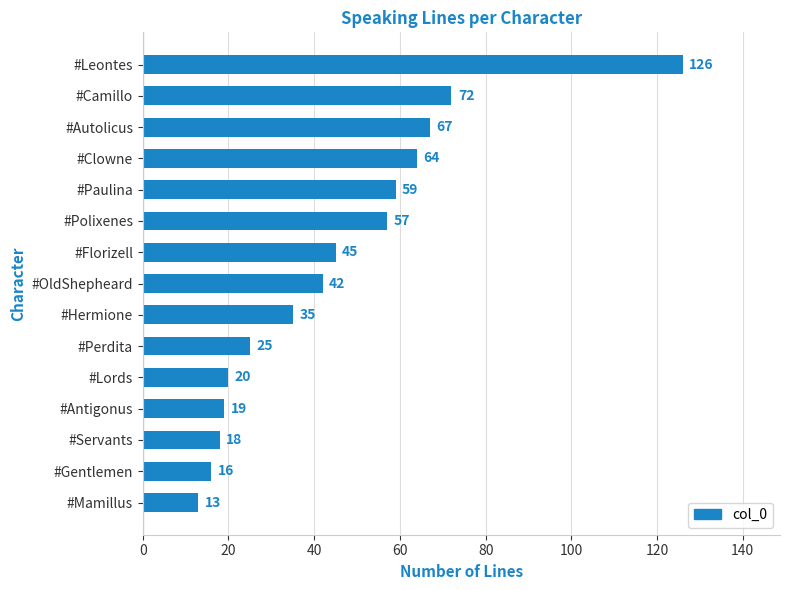

Reading bottom to top, transcribe all the data shown in this chart.

#Mamillus=13	#Gentlemen=16	#Servants=18	#Antigonus=19	#Lords=20	#Perdita=25	#Hermione=35	#OldShepheard=42	#Florizell=45	#Polixenes=57	#Paulina=59	#Clowne=64	#Autolicus=67	#Camillo=72	#Leontes=126